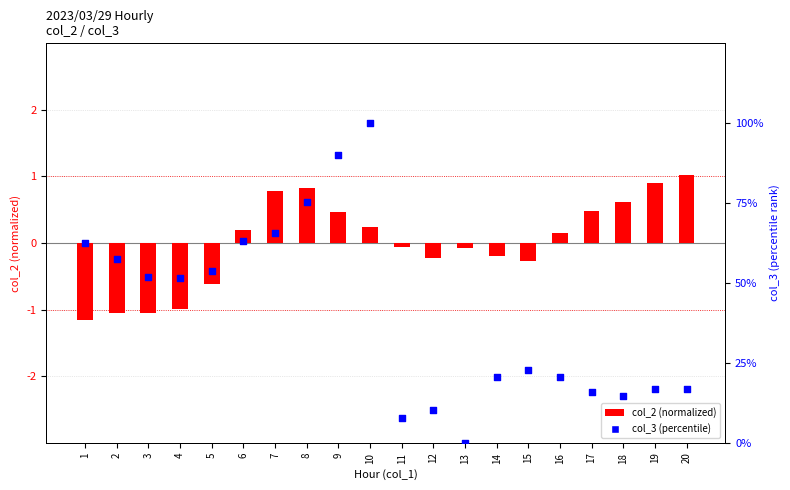

Which series contains the lowest Y value?

col_2 (normalized)